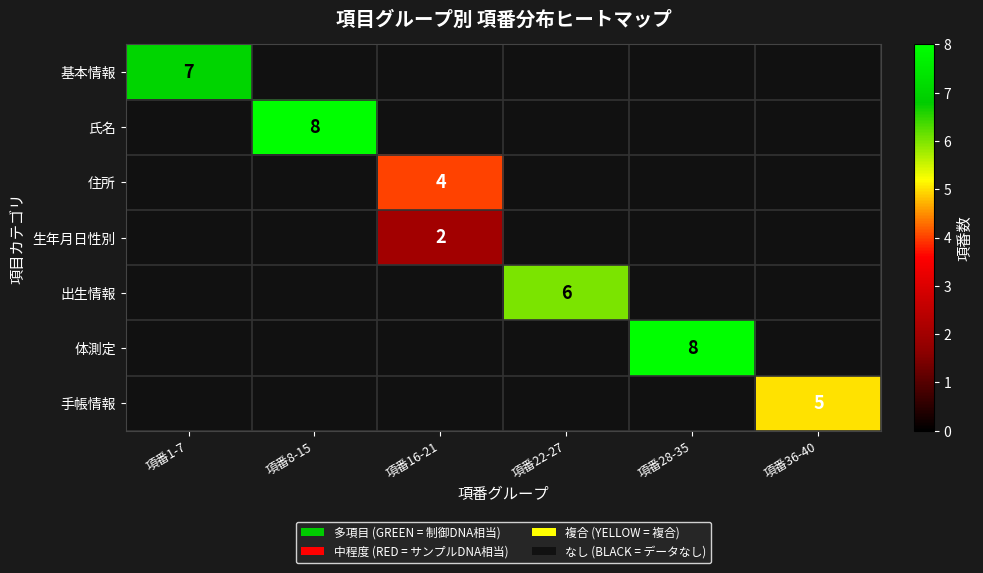

Which series has the widest spread of values?

基本情報